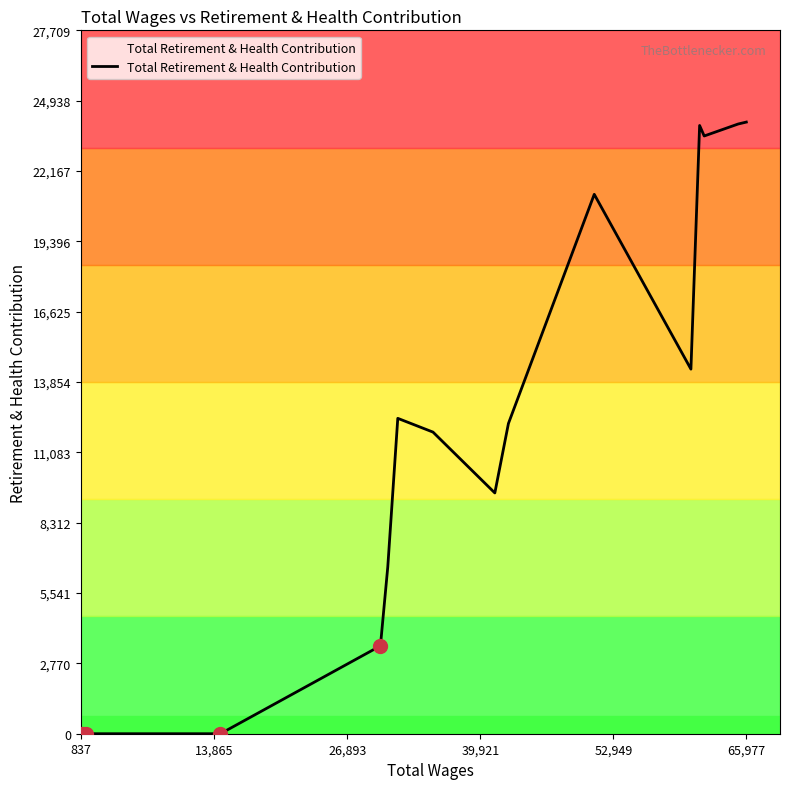

What is the difference between the maximum and minimum values?

24095